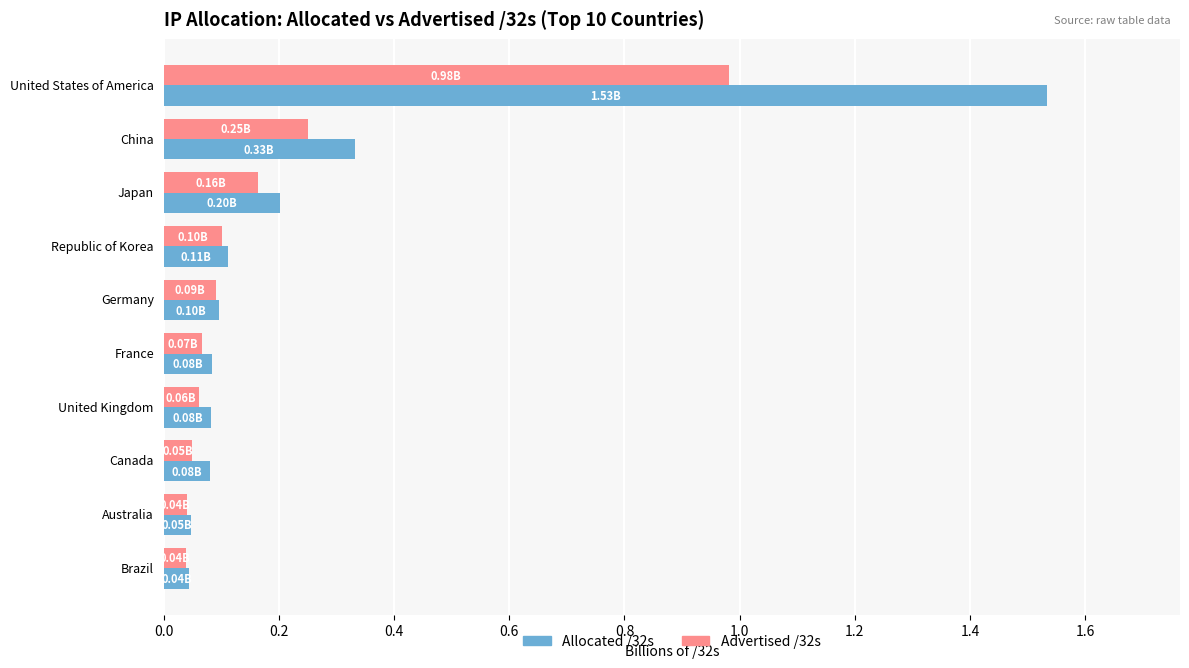

Which series has the widest spread of values?

Allocated /32s